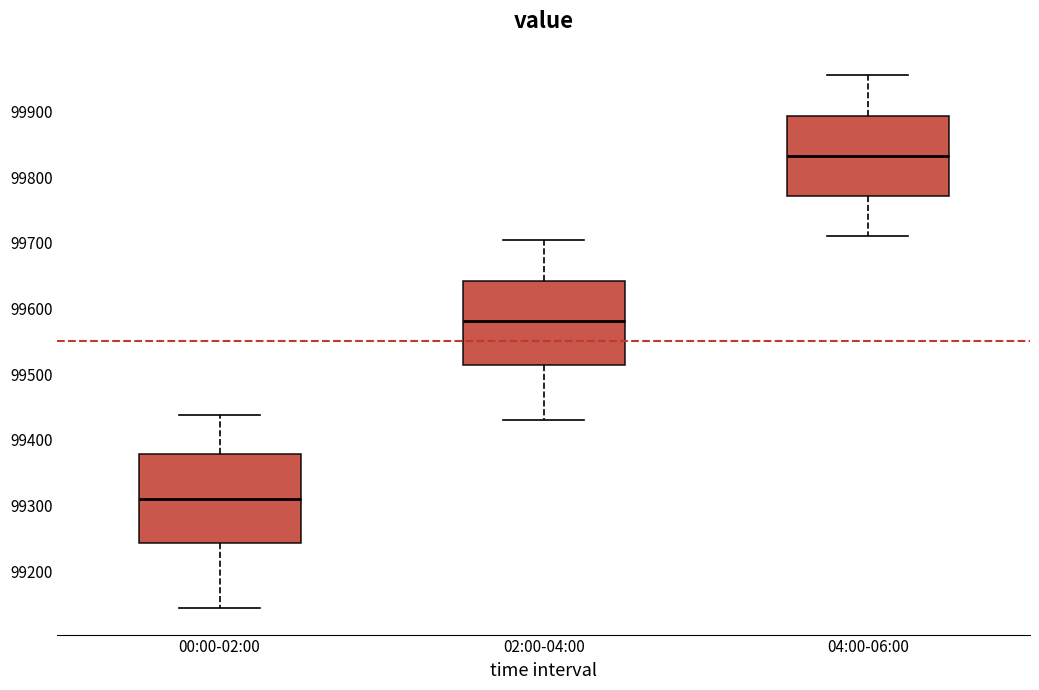

Where is the lower edge of the box for 00:00-02:00 on the y-axis? The values are not printed on the chart, so give them approximately, as read against the axis.

99240